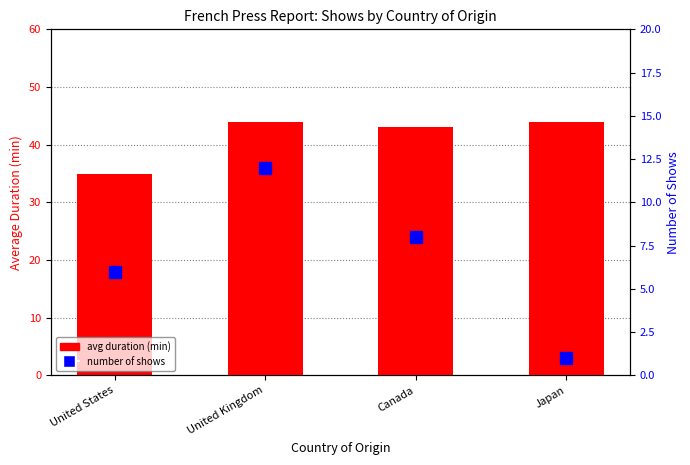

Which series has the widest spread of values?

number of shows